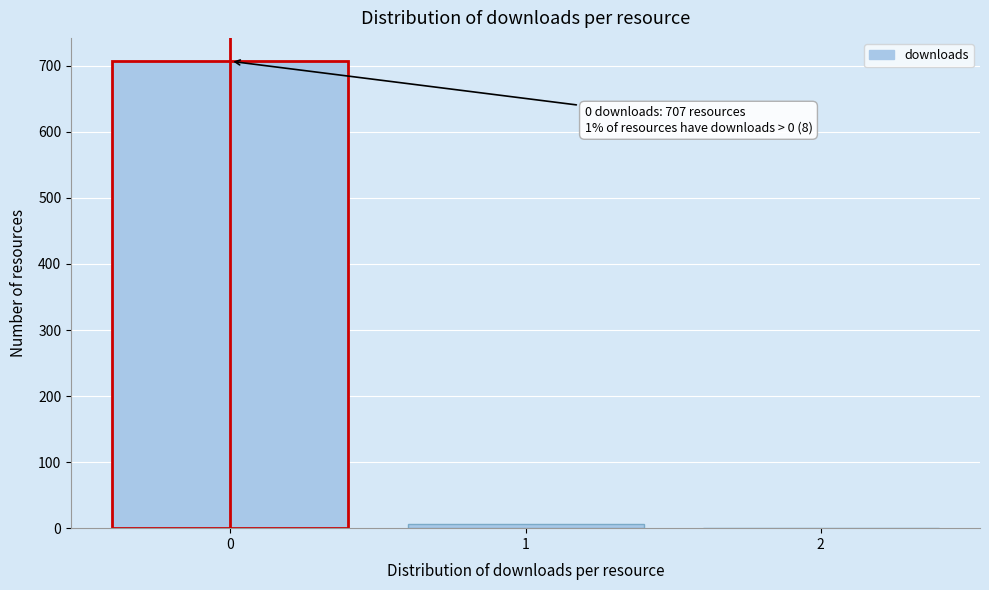

Over which range of the x-axis is the bar tallest?

-0.5 to 0.5